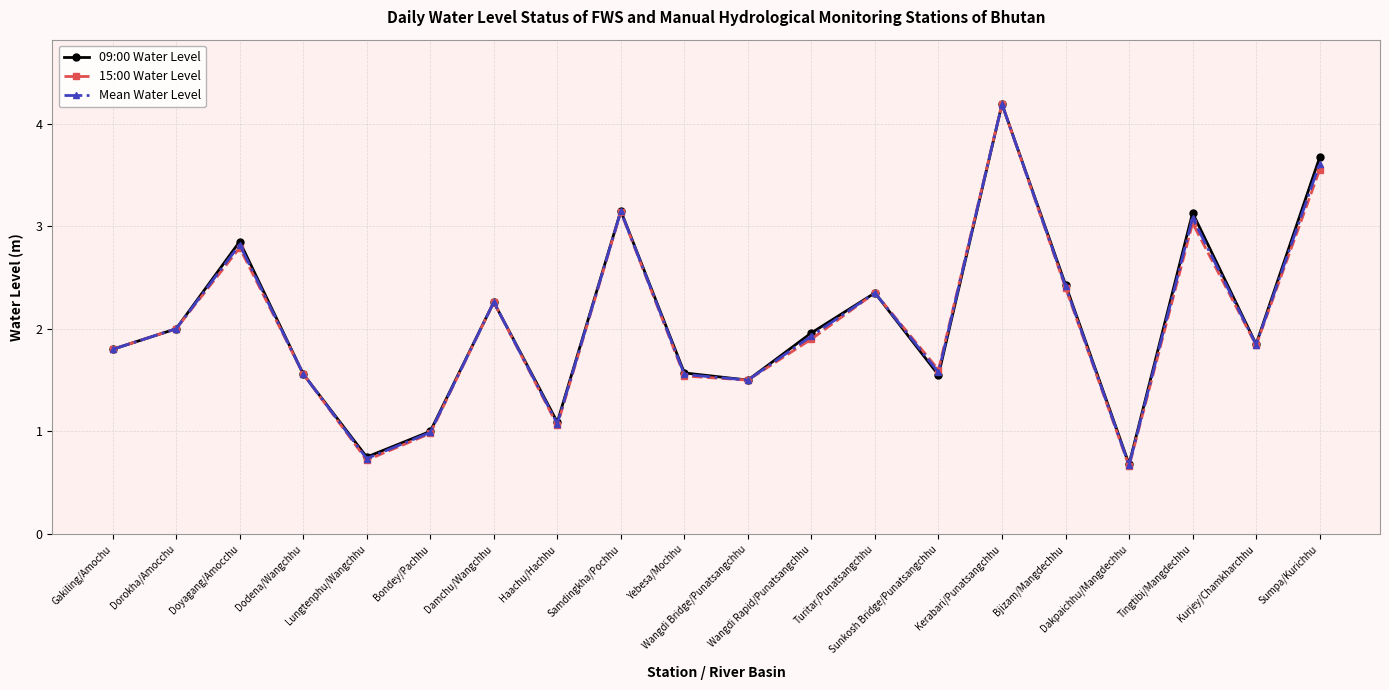

At which label is 09:00 Water Level closest to 2?

Dorokha/Amocchu